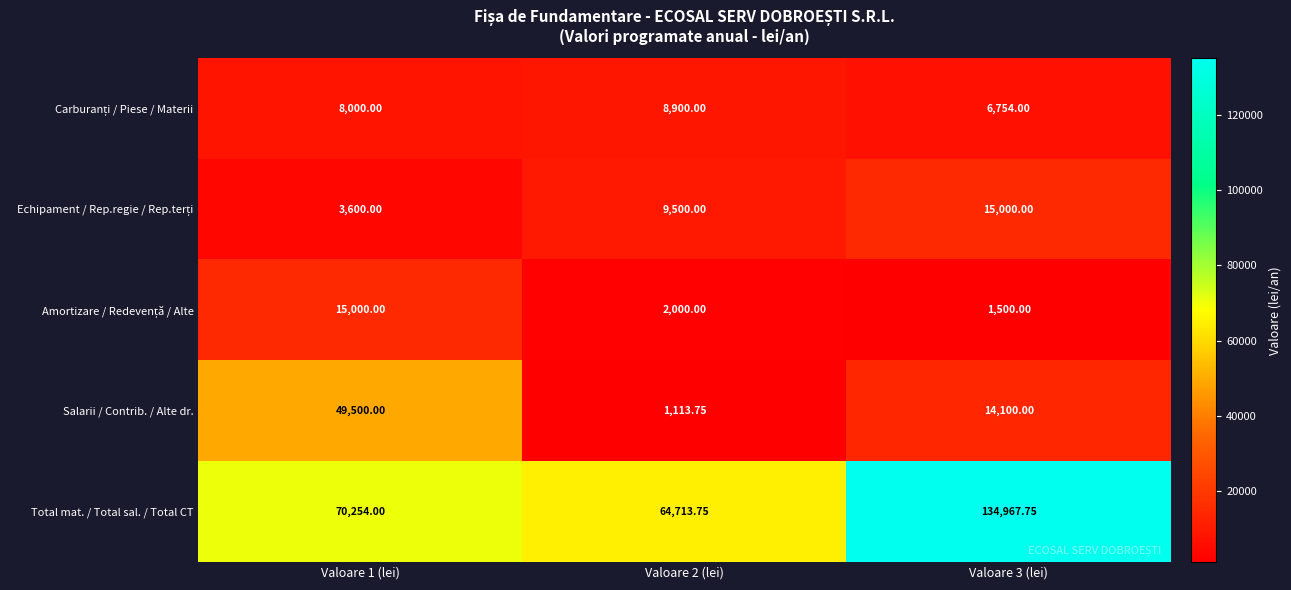

Between Valoare 1 (lei) and Valoare 2 (lei), which series saw the biggest shift?

Salarii / Contrib. / Alte dr.